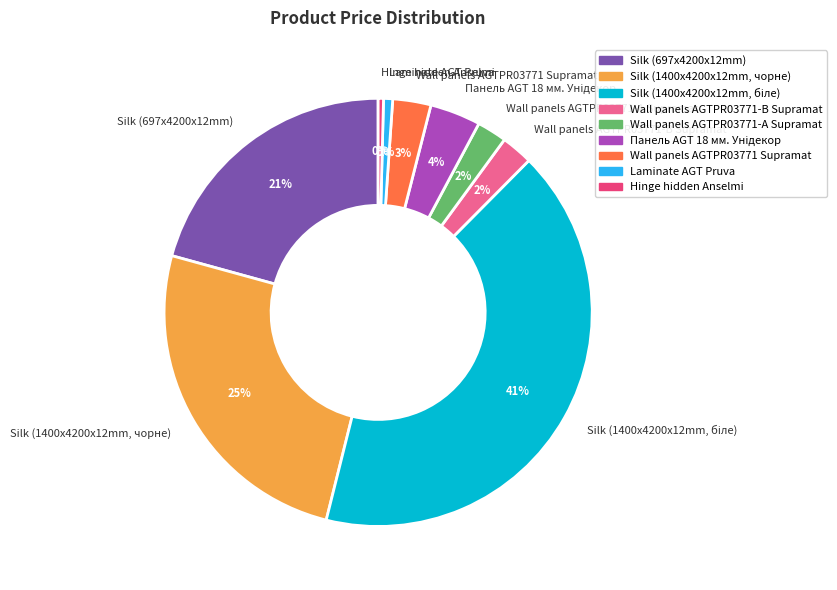

Which has a higher value, Silk (697x4200x12mm) or Wall panels AGTPR03771-А Supramat?

Silk (697x4200x12mm)